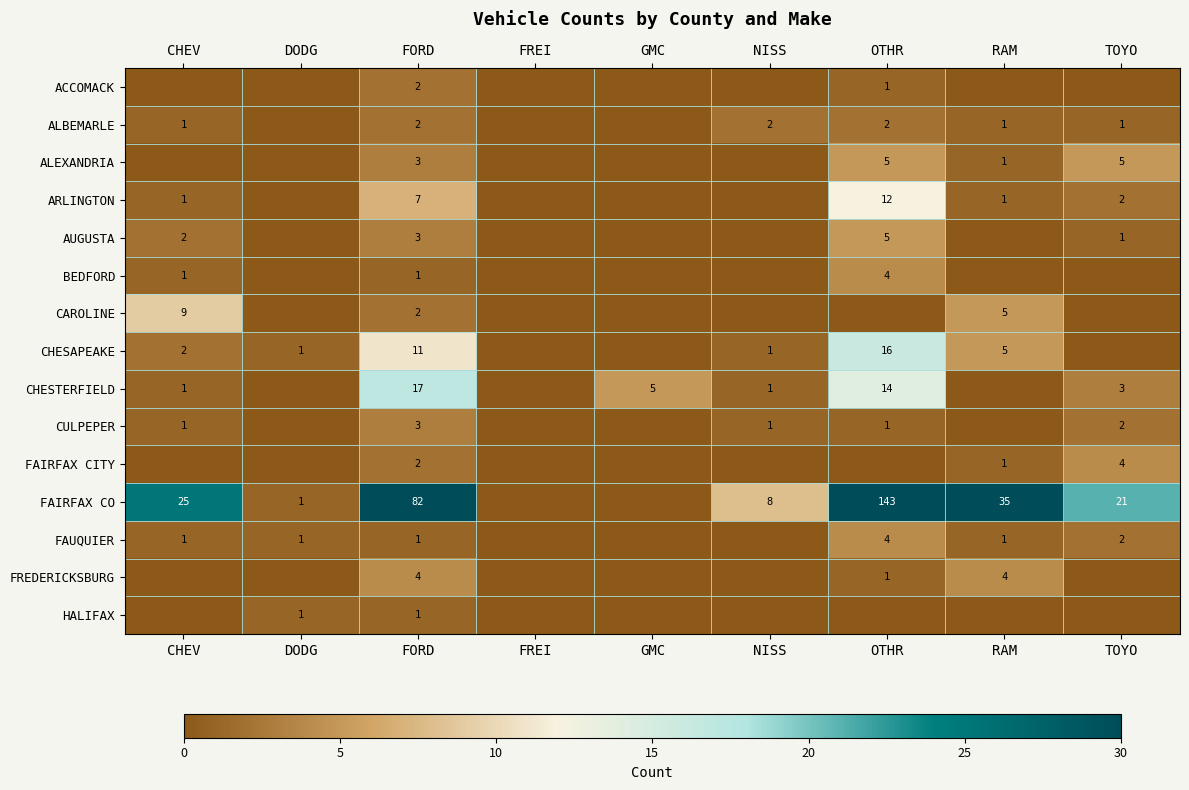

The value of BEDFORD at FORD is 1. True or false?

True